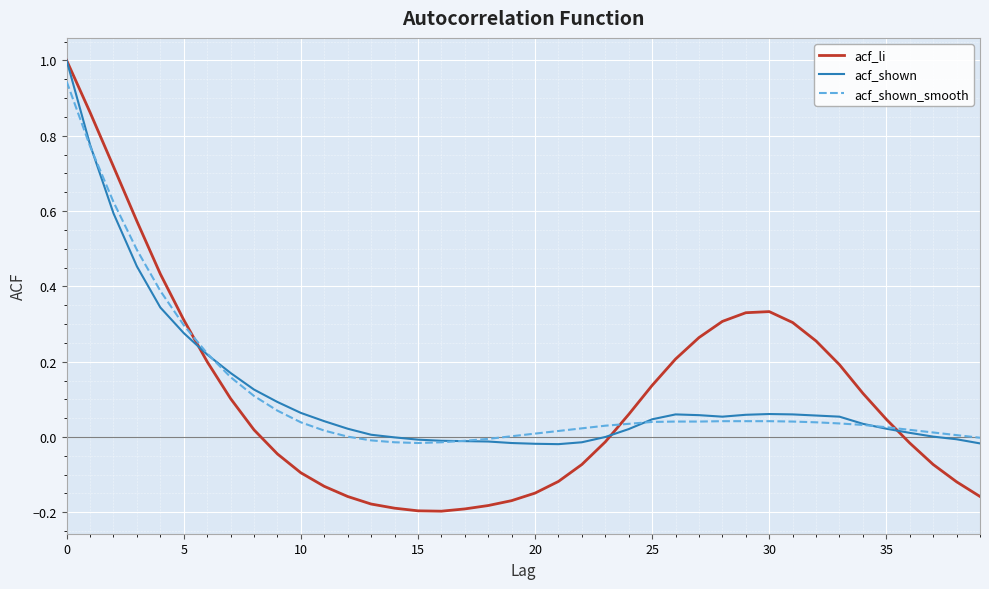

What is the greatest value displayed?

1.0